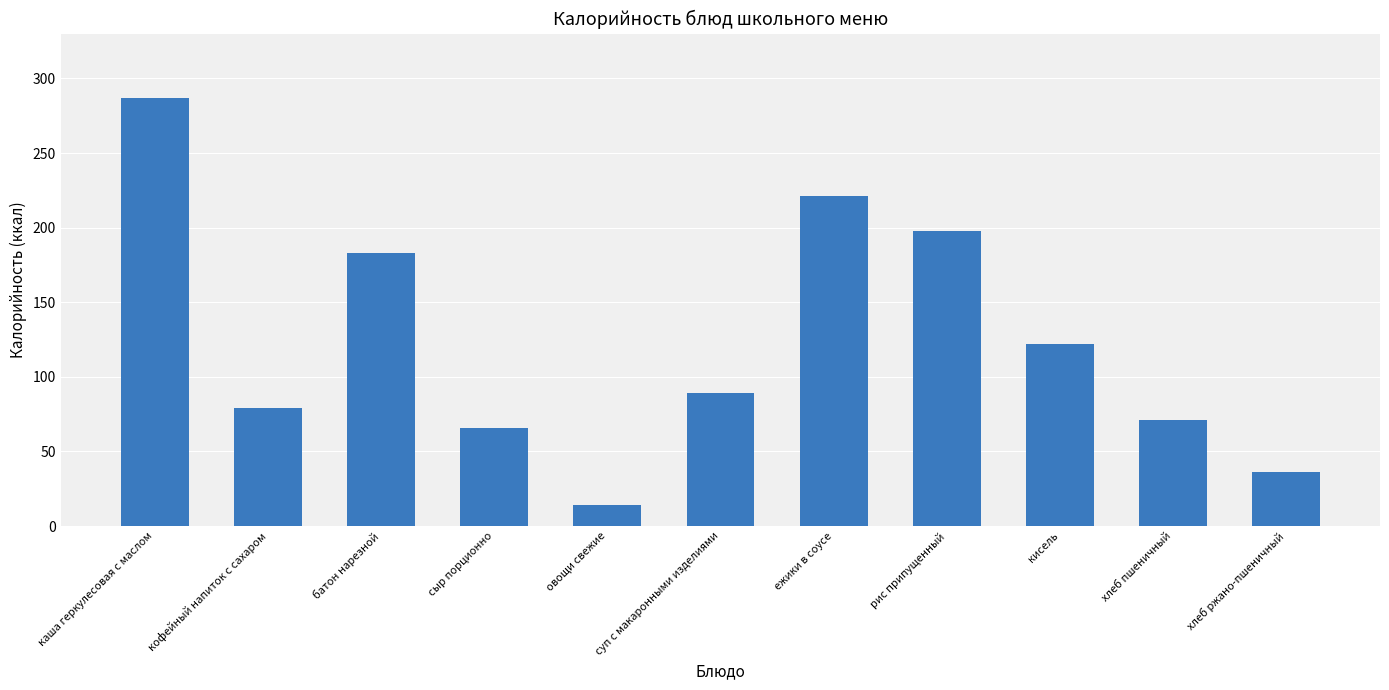

What is the smallest value displayed?

14